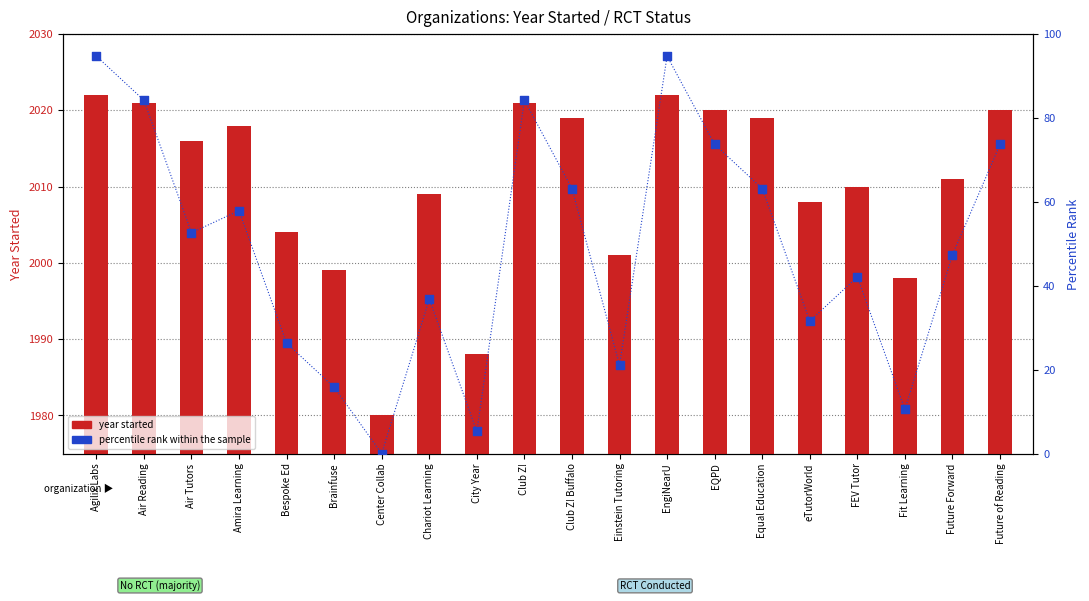

Which series contains the highest Y value?

year started